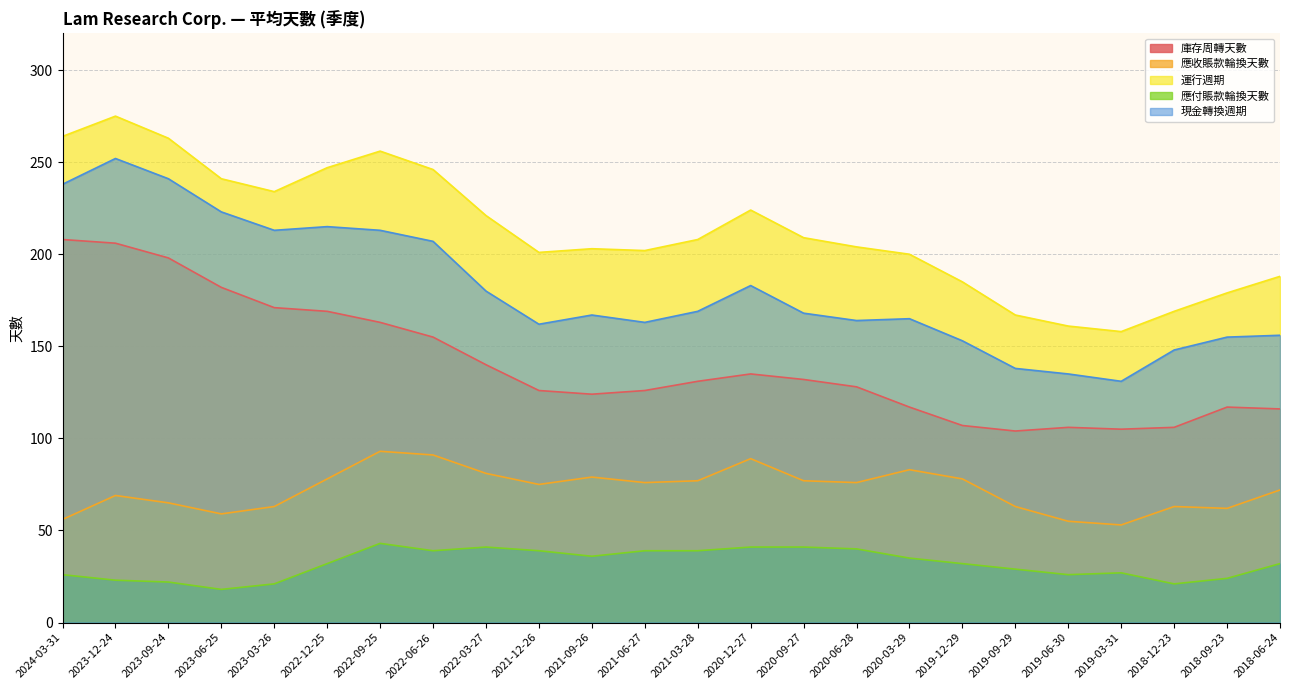

List the series in order of their peak value, highest first.

運行週期, 現金轉換週期, 庫存周轉天數, 應收賬款輪換天數, 應付賬款輪換天數